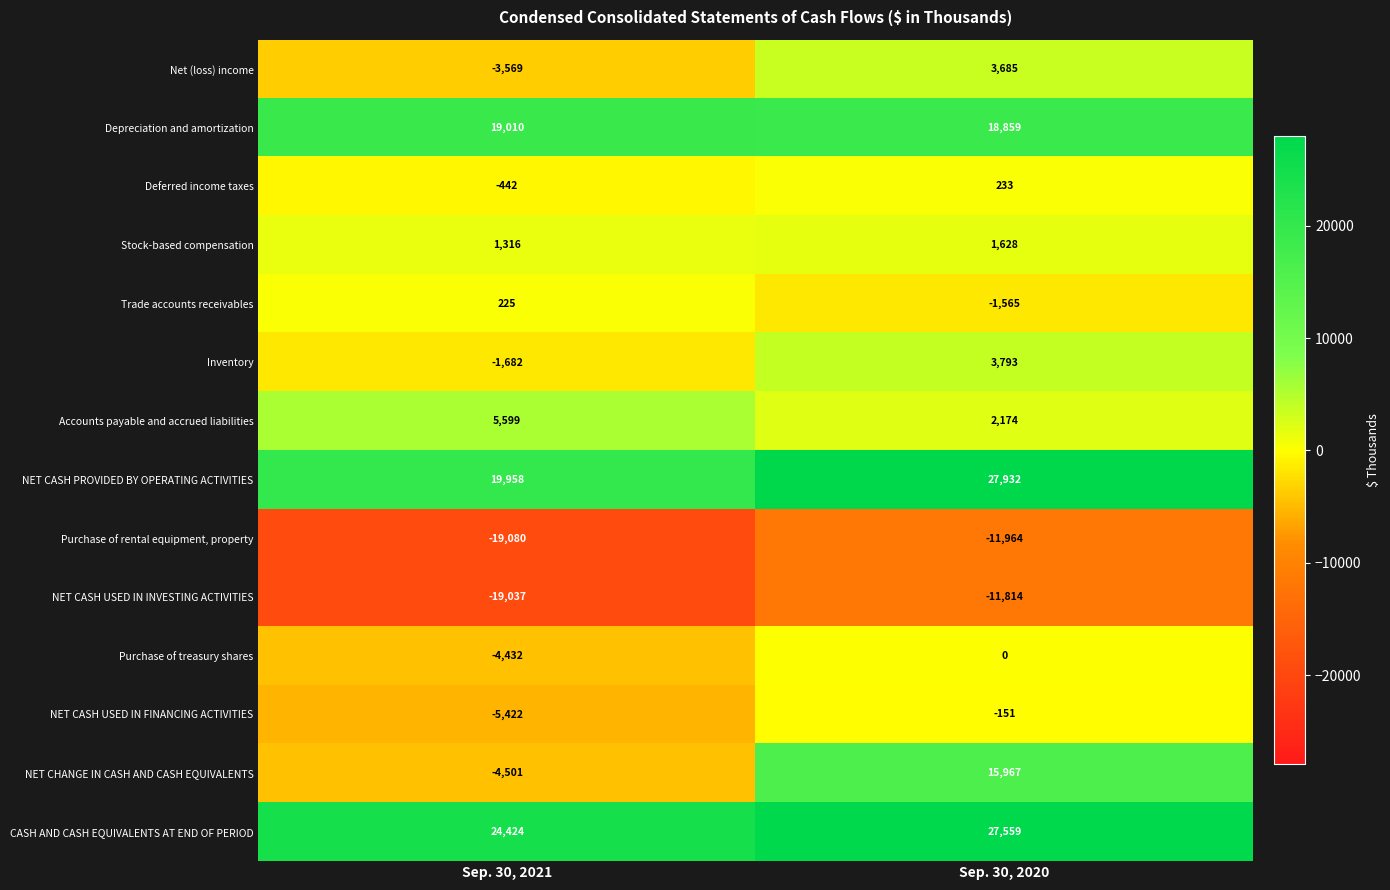

What is the difference between the maximum and minimum values in the Trade accounts receivables series?

1790